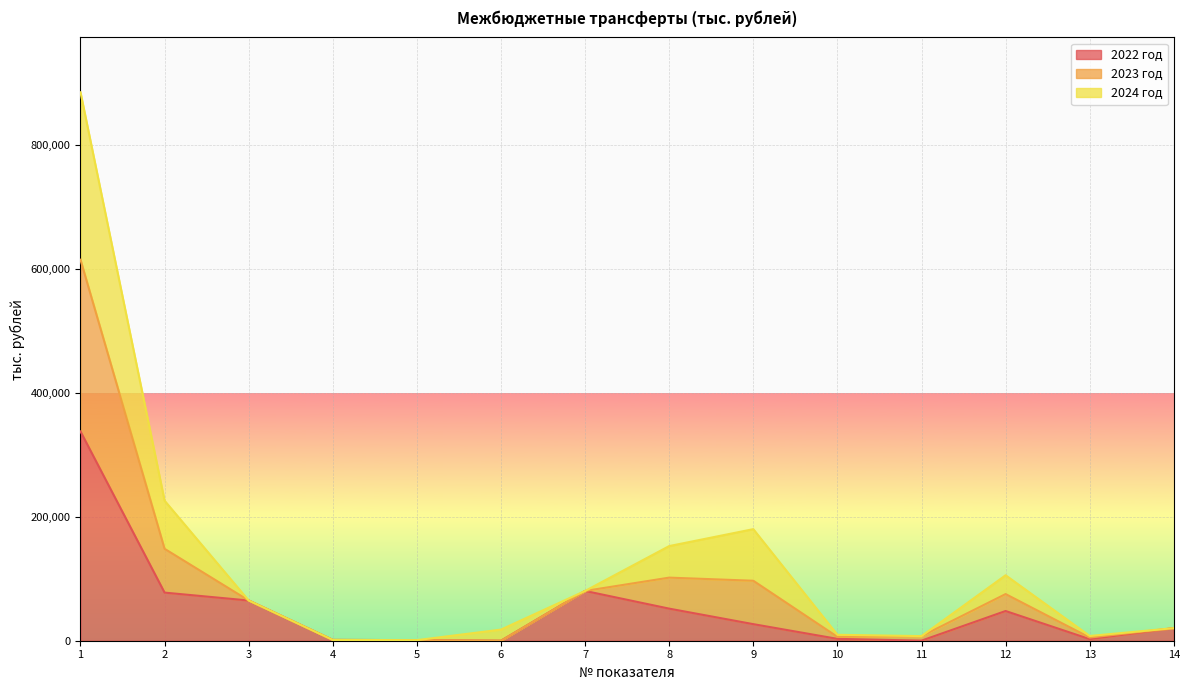

The value of 2022 год at 7 is 80377.5. True or false?

True